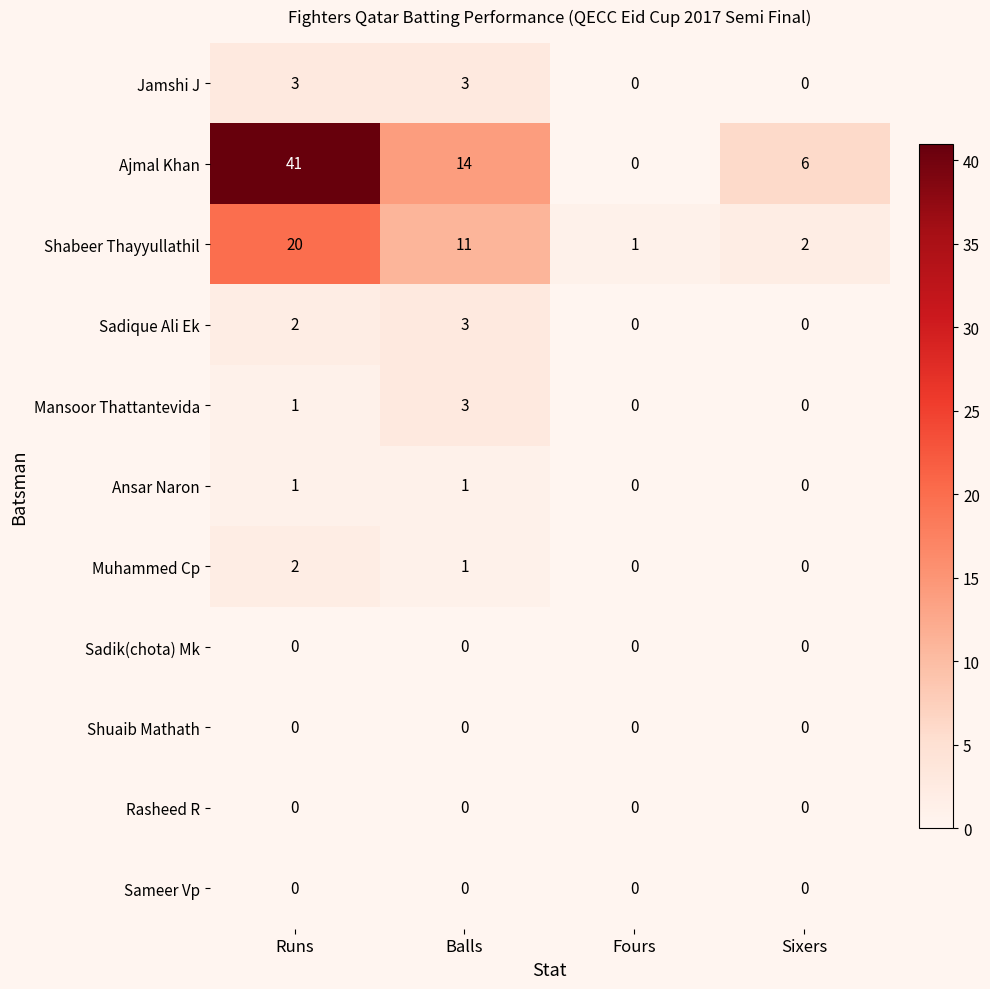

The Ansar Naron series shows 0 at Fours. True or false?

True